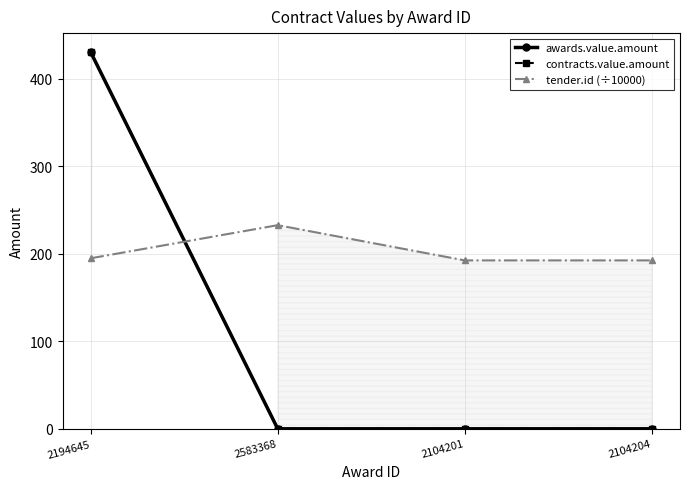

At which label does contracts.value.amount reach its peak?

2194645